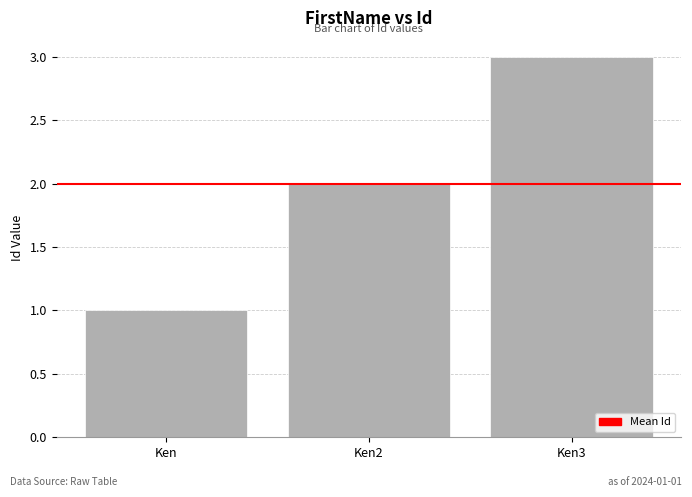

Reading left to right, list all the values displayed in this chart.

Ken=1	Ken2=2	Ken3=3